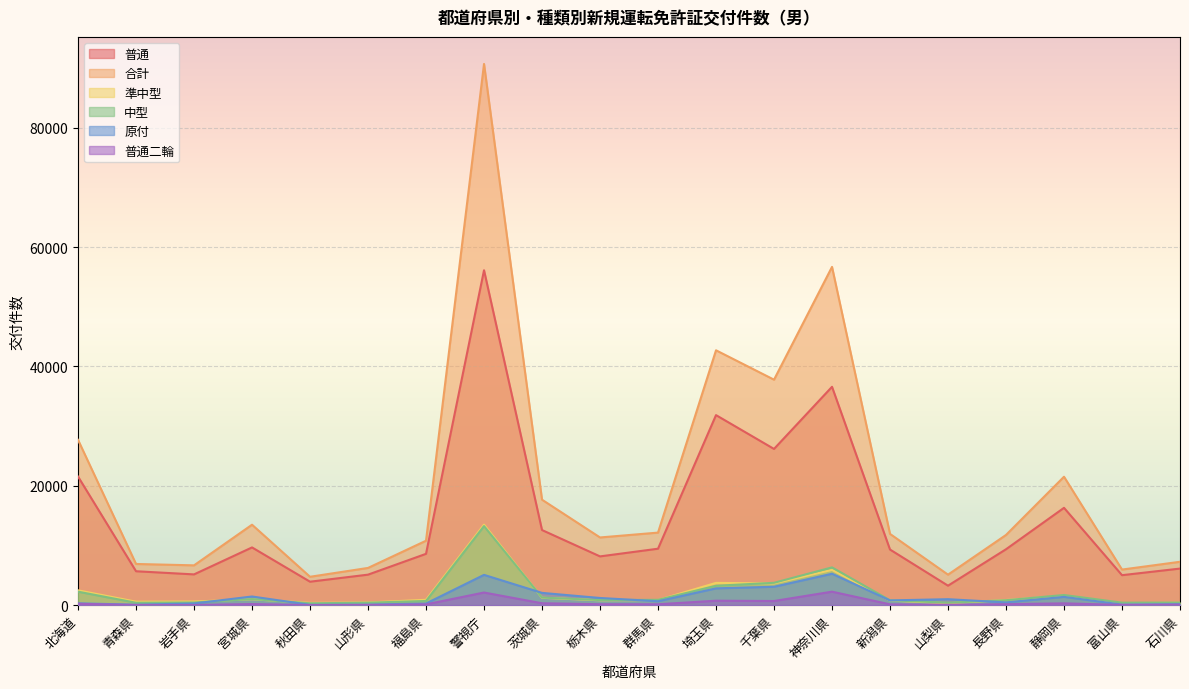

Where does the 中型 series first go above 857?

北海道